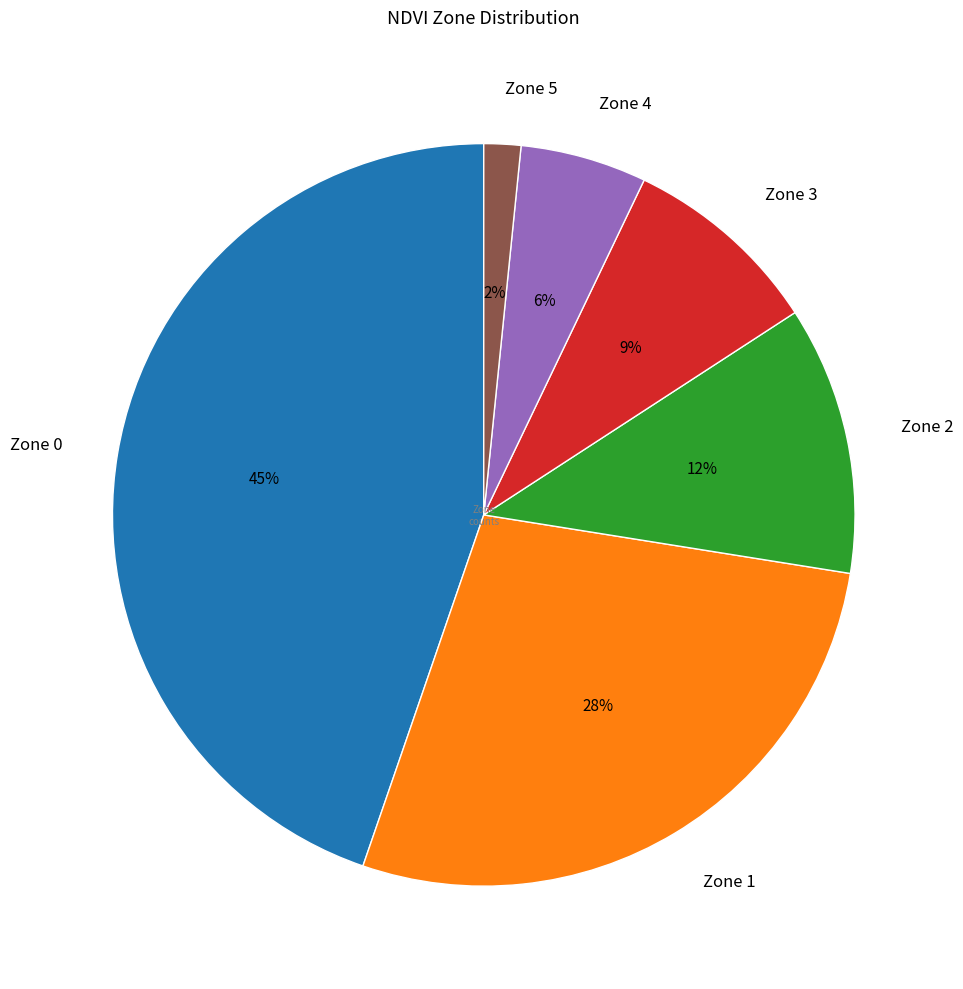

To the nearest percent, what is the combined percentage of Zone 1 and Zone 3?

36%